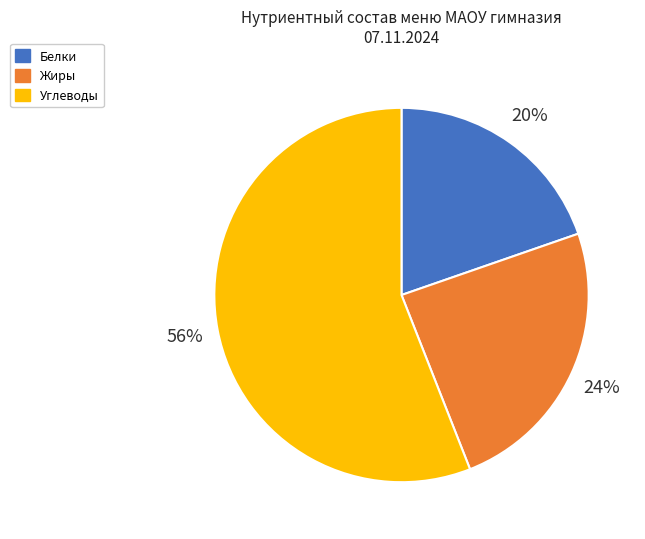

Approximately how many times larger is the value at Углеводы compared to Жиры?

2.3